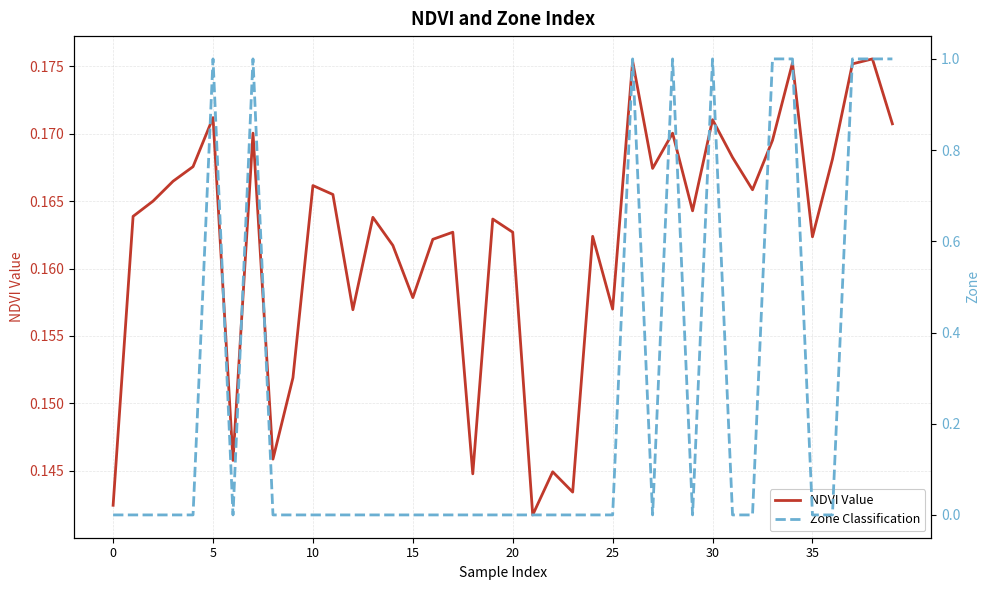

True or false: NDVI Value has more than 1 points higher than both neighbors.

True